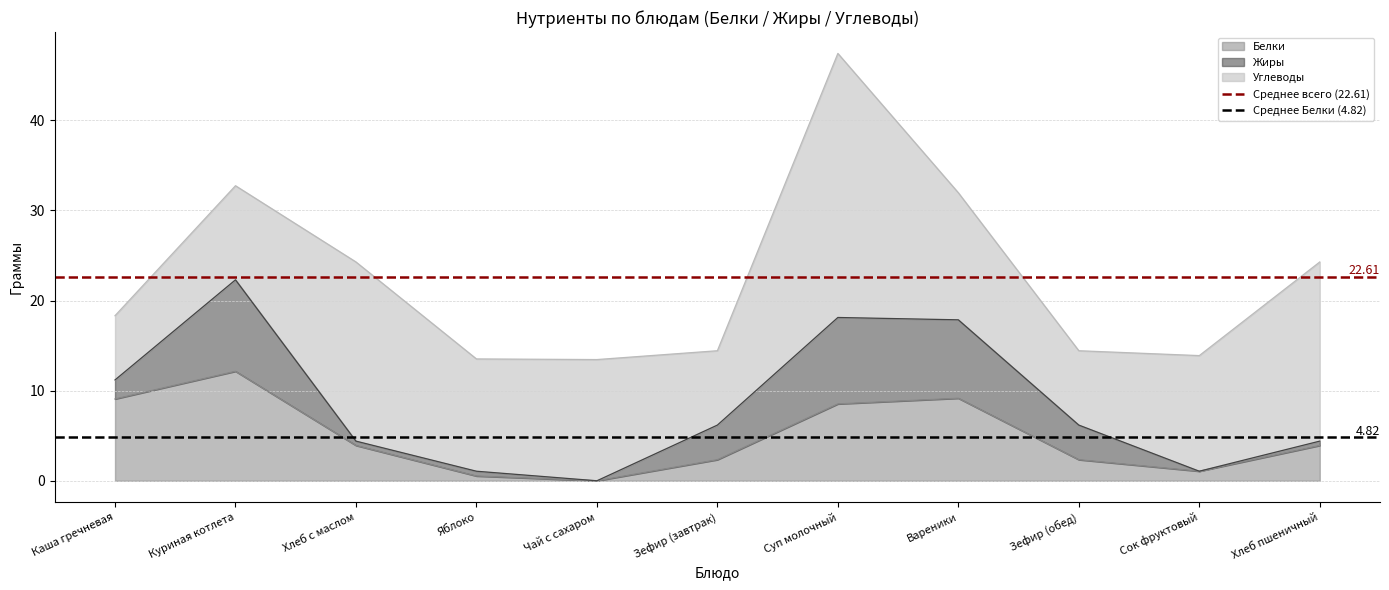

At which label does Белки first exceed 3?

Каша гречневая